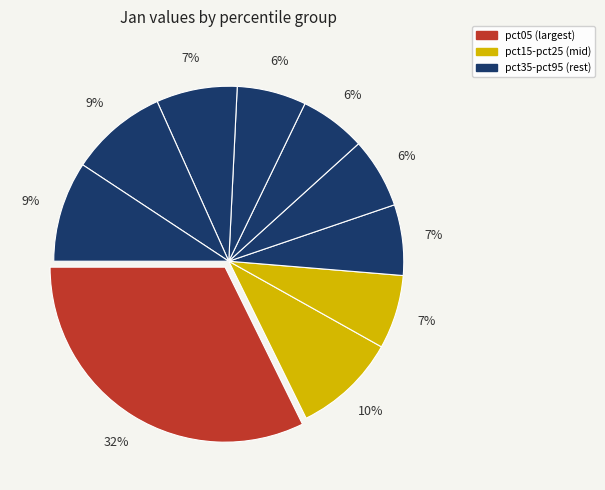

How many slices are in this pie chart?

10